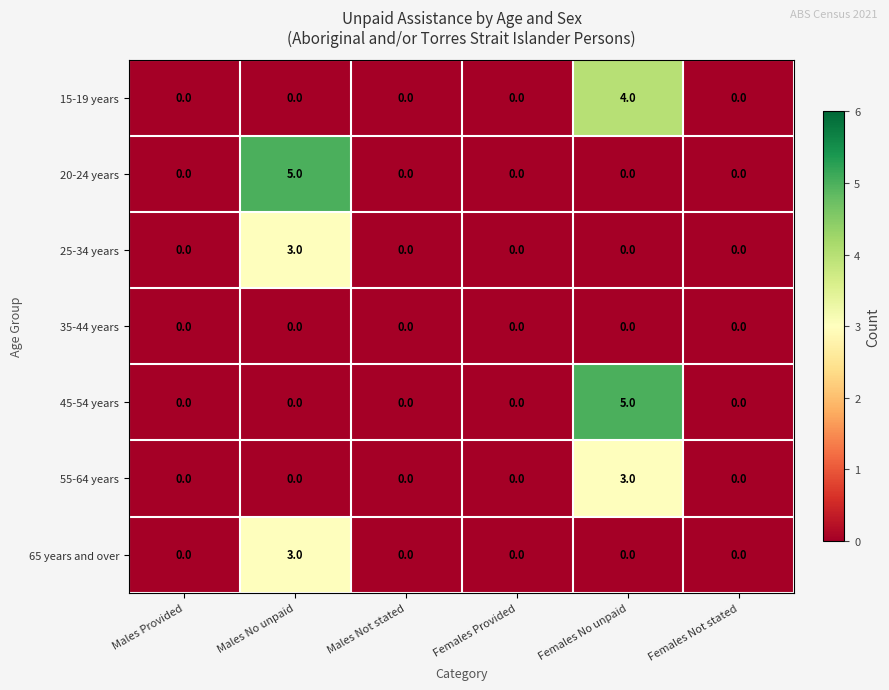

Is it true that 15-19 years equals 0 at Females Not stated?

True